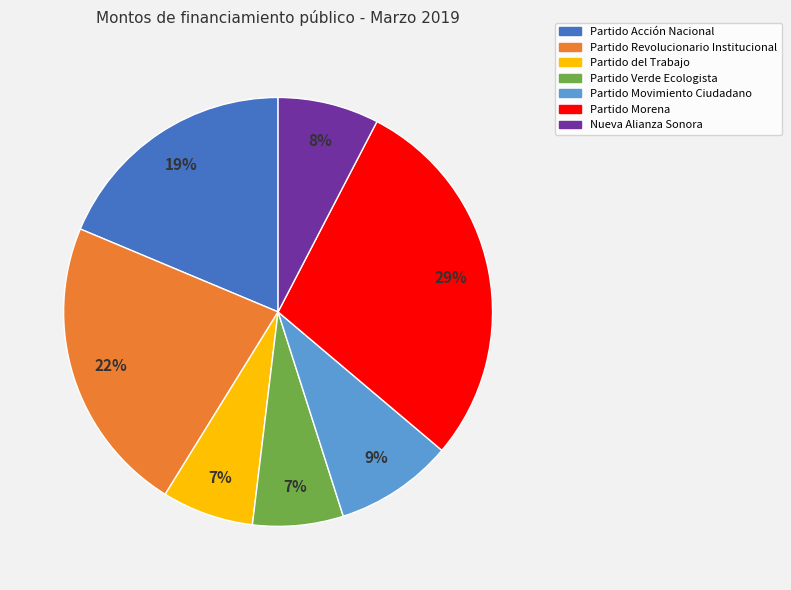

True or false: Partido Revolucionario Institucional accounts for 17% of the total.

False